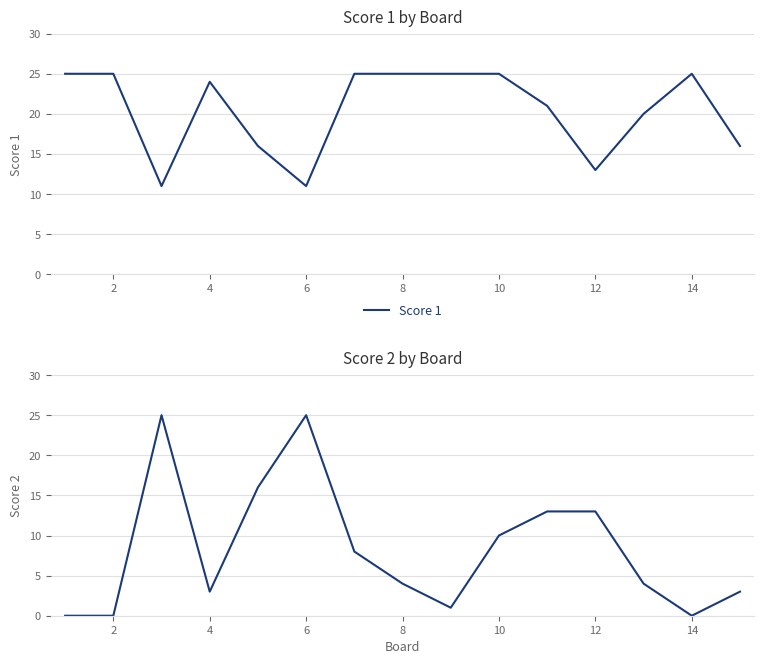

What is the lowest value of the Score 1 series?

11